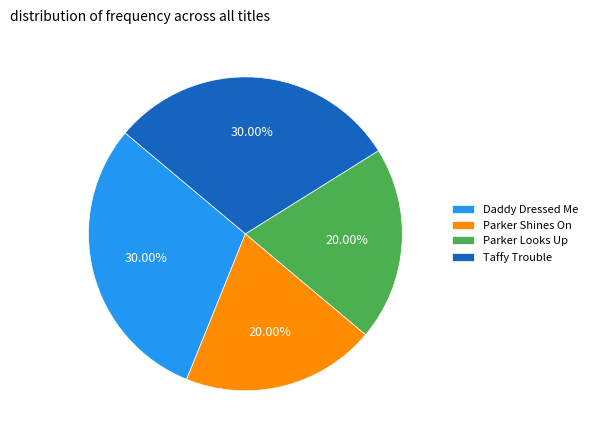

To the nearest percent, what is the combined percentage of Daddy Dressed Me and Taffy Trouble?

60%